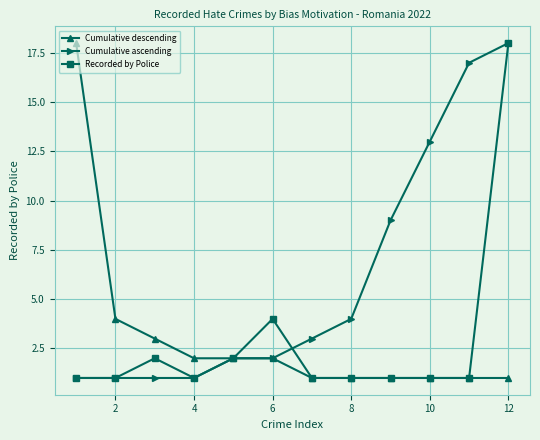

What is the value of the Recorded by Police point at the 7th from the left?

1